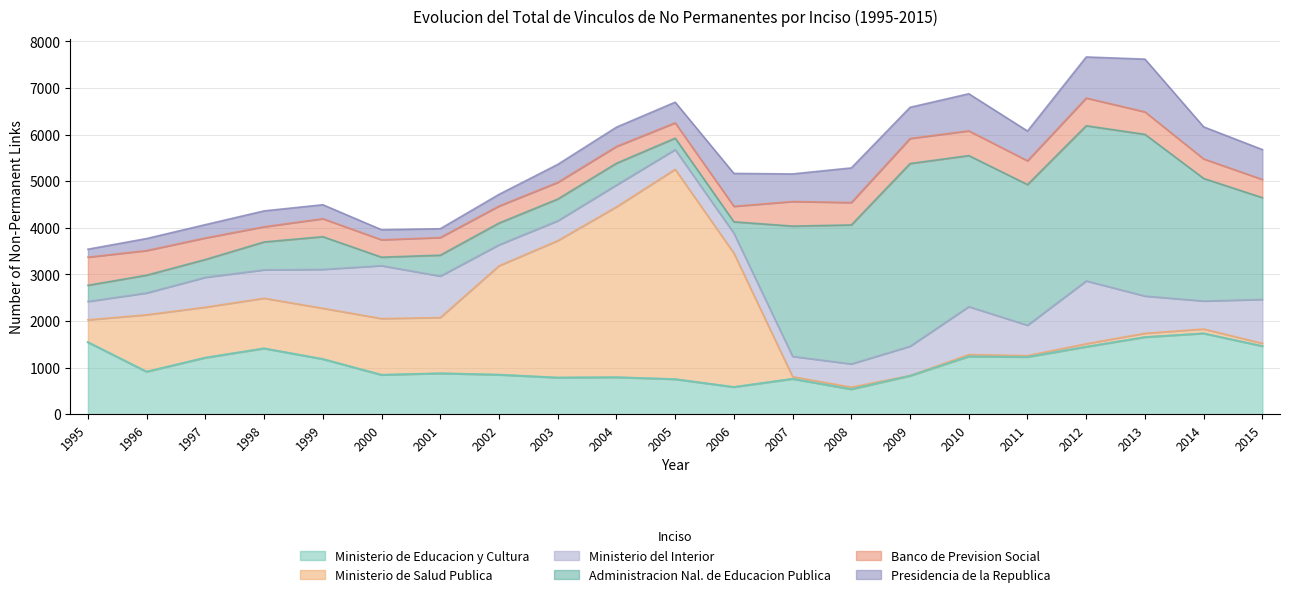

True or false: Banco de Prevision Social and Ministerio de Educacion y Cultura cross at least once.

False